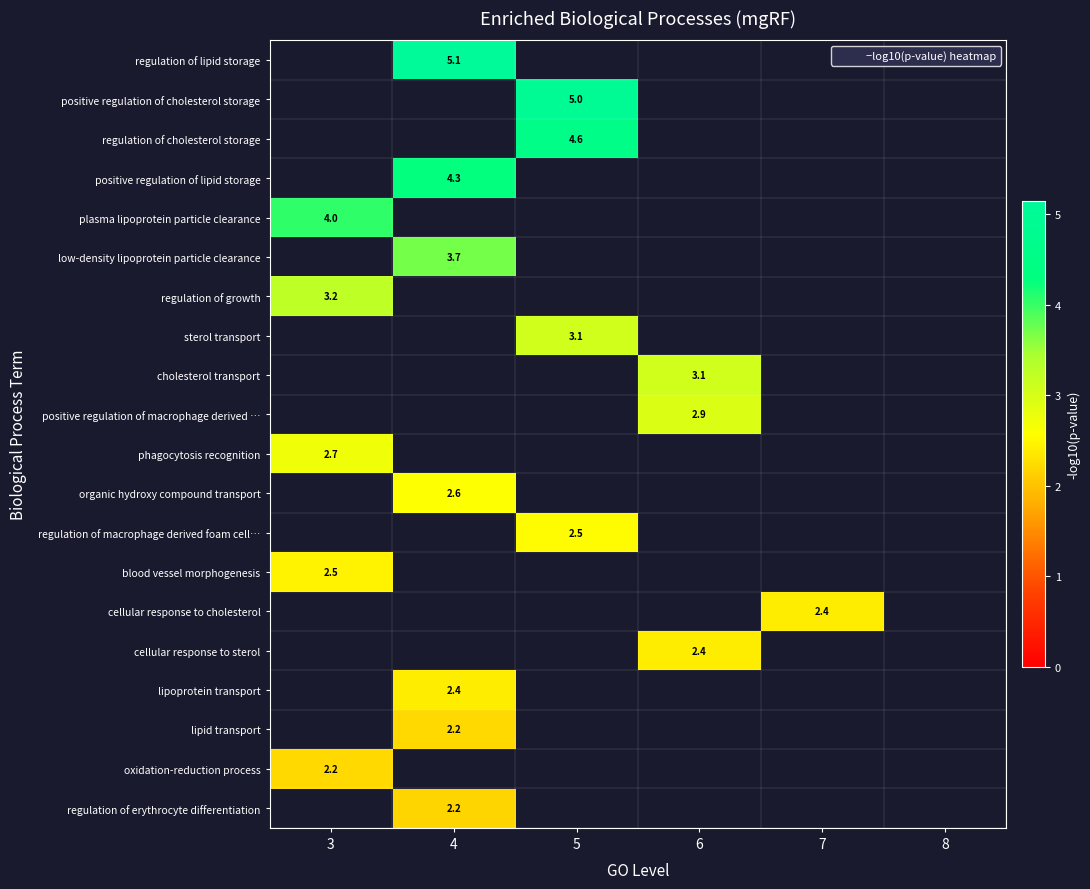

Count the number of data series in this chart.

20